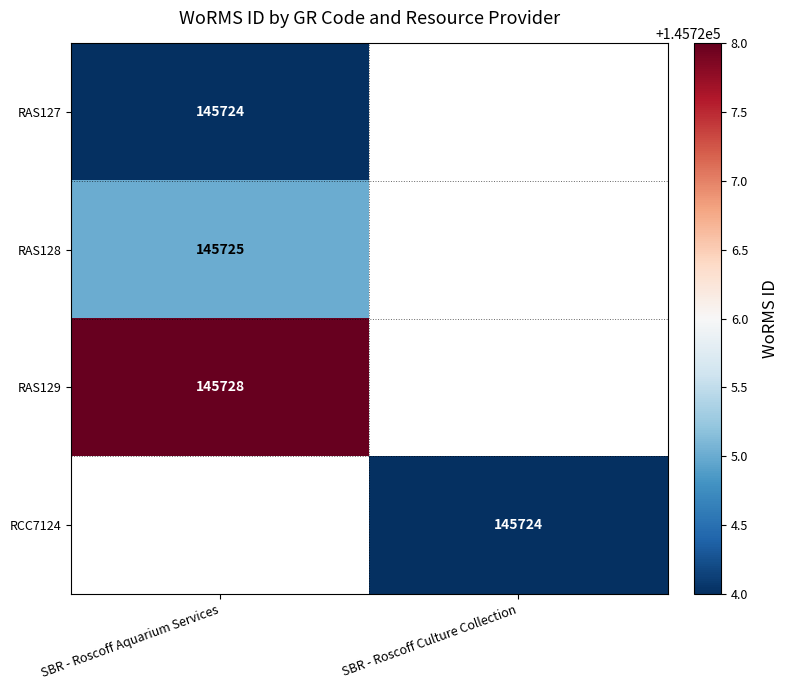

What is the spread (max minus min) of values at SBR - Roscoff Aquarium Services?

4.0